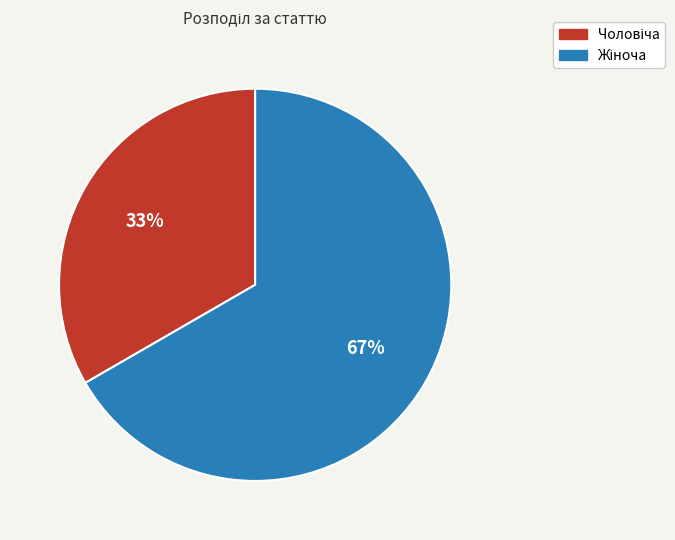

Does any single category account for the majority?

Yes